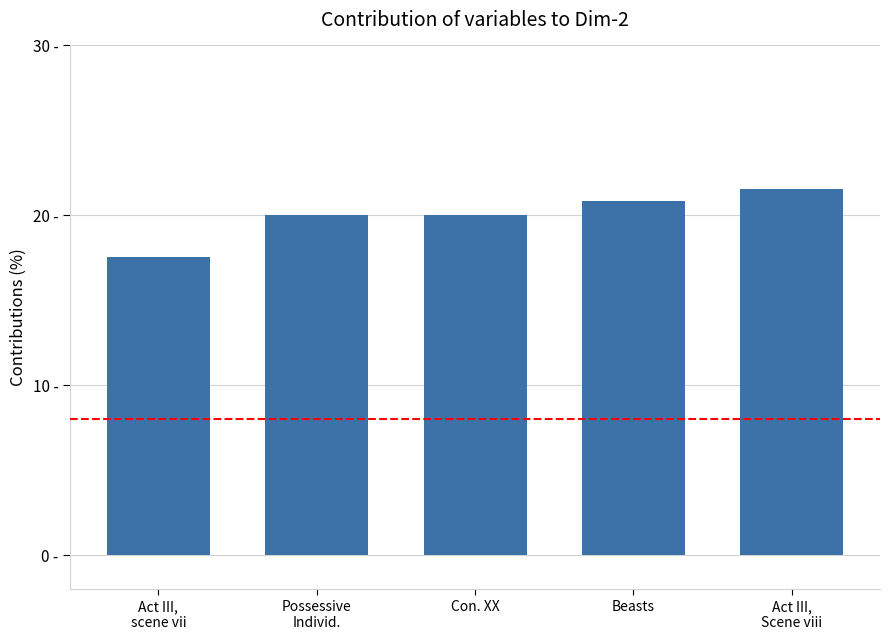

What position from the right is Act III,
scene vii?

5